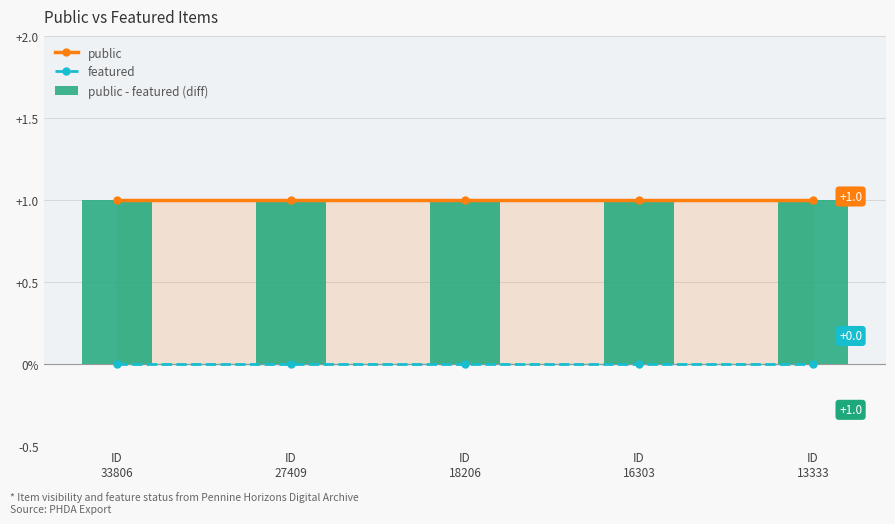

What is the sum of the public - featured (diff) values at ID
16303 and ID
18206?

2